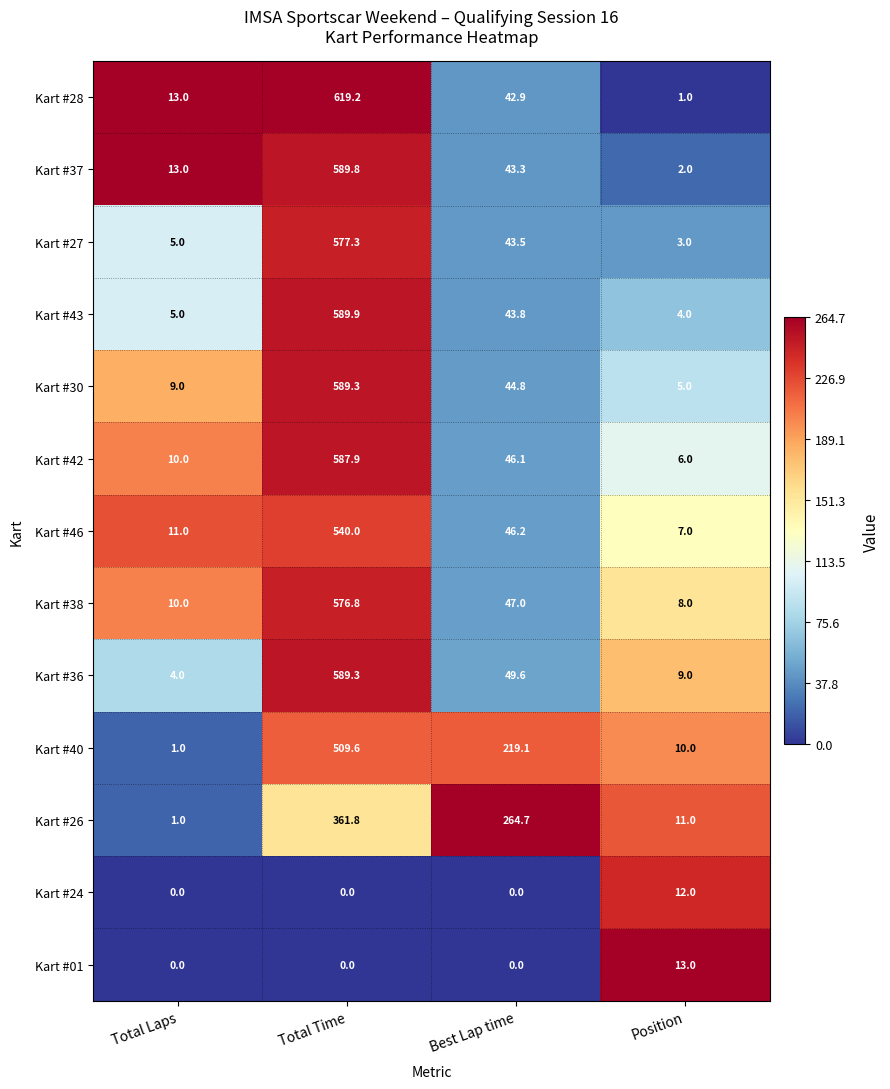

The Kart #26 series shows 55.1 at Best Lap time. True or false?

False